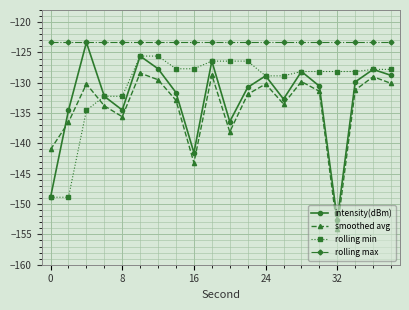

Which series has the largest total across all categories?

rolling max